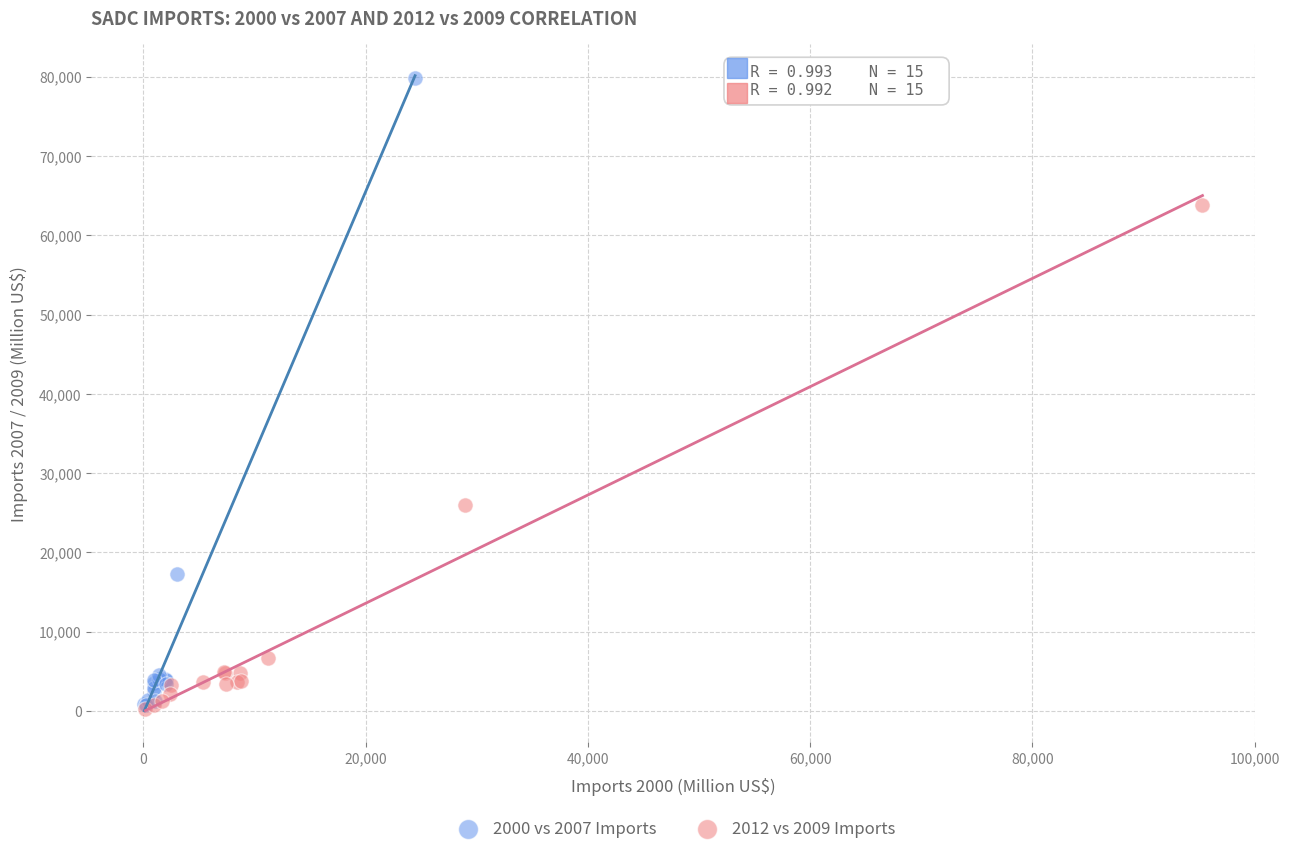

Which series has the largest Y range (max minus min)?

2000 vs 2007 Imports